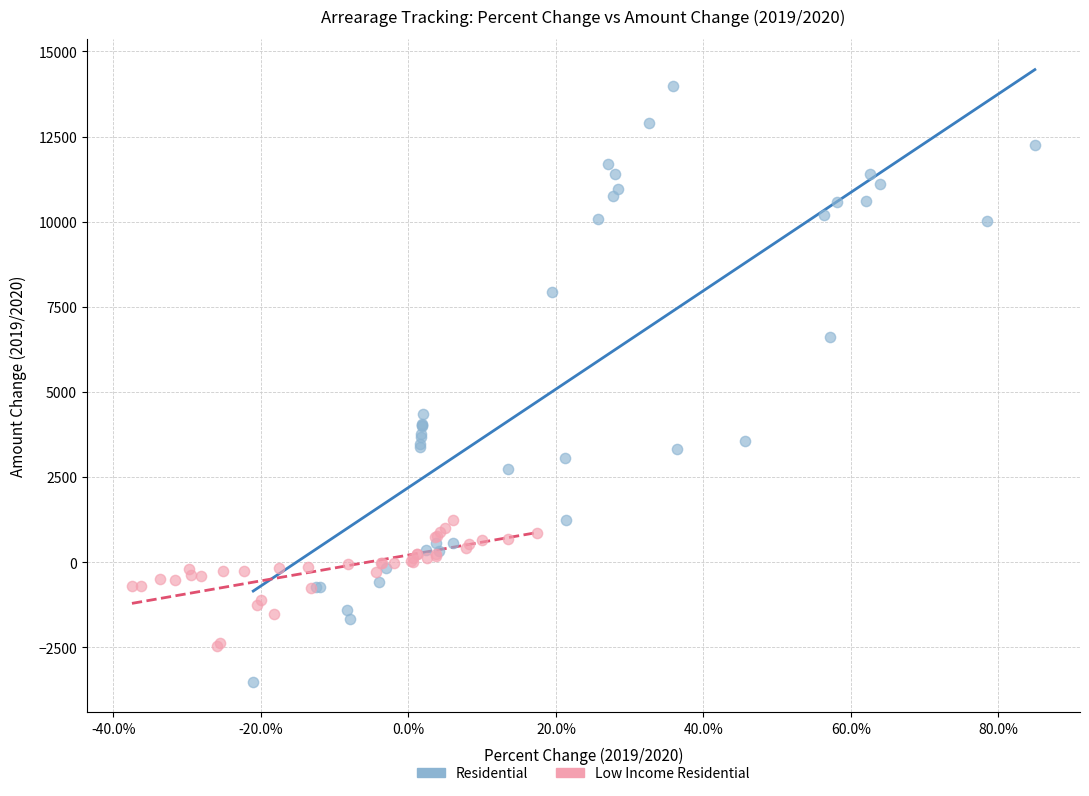

What are all the series names shown in the legend?

Residential, Low Income Residential